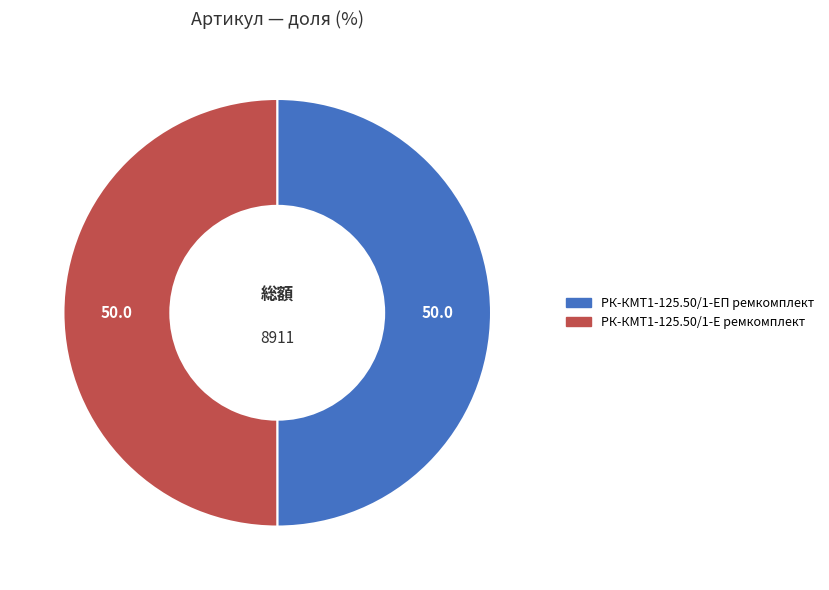

Approximately how many times larger is the value at РК-КМТ1-125.50/1-Е ремкомплект compared to РК-КМТ1-125.50/1-ЕП ремкомплект?

1.0